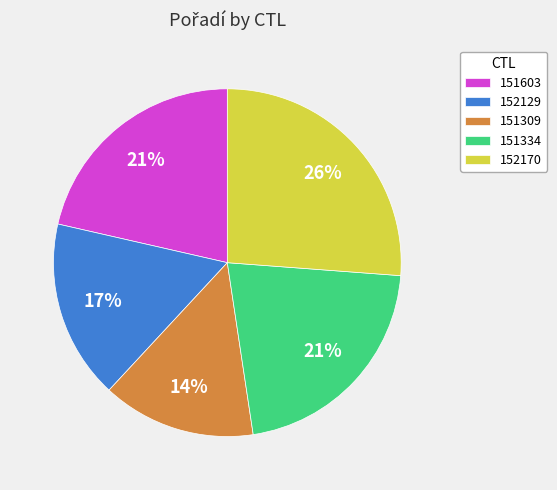

To the nearest percent, what portion does 152129 represent?

17%